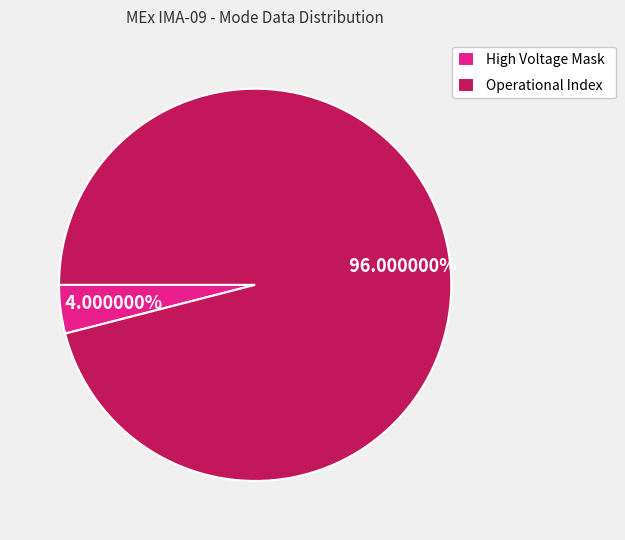

Which category has the biggest portion of the pie?

Operational Index